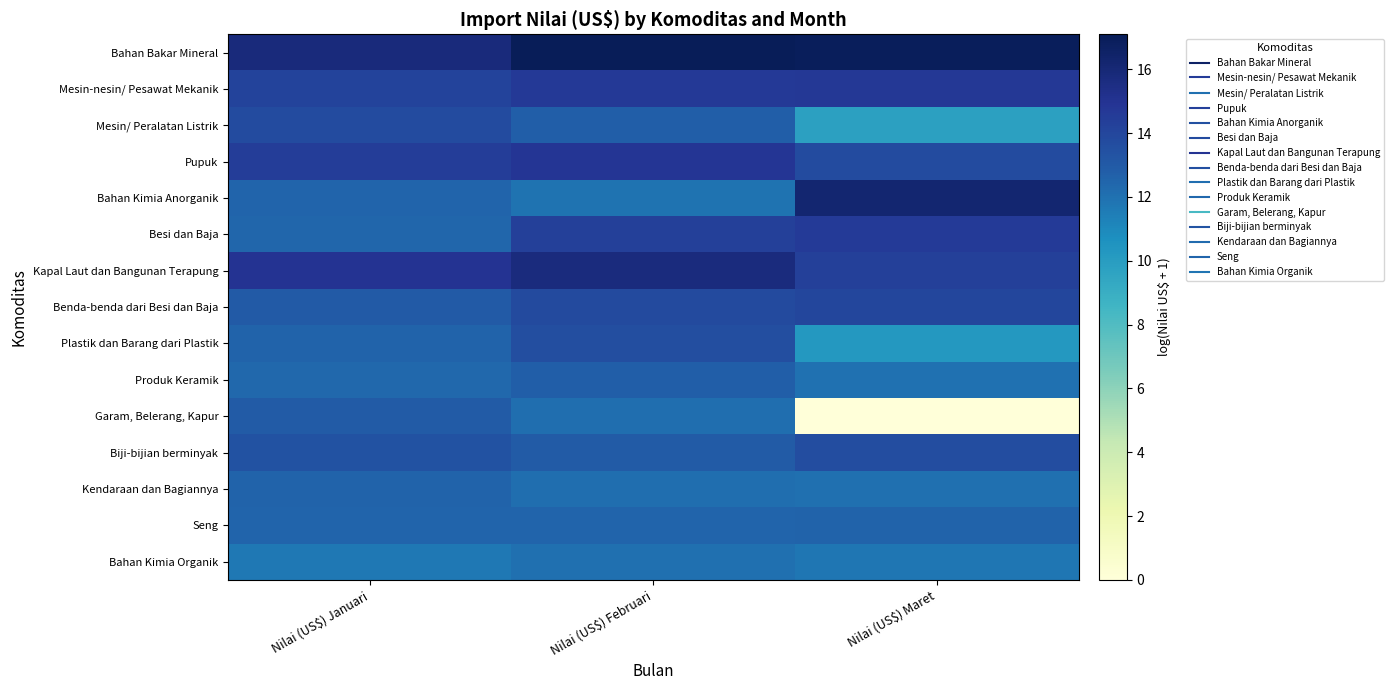

Reading right to left, transcribe all the data shown in this chart.

Bahan Bakar Mineral: Nilai (US$) Maret=16.9	Nilai (US$) Februari=17.1	Nilai (US$) Januari=15.8
Mesin-nesin/ Pesawat Mekanik: Nilai (US$) Maret=14.7	Nilai (US$) Februari=14.6	Nilai (US$) Januari=14.1
Mesin/ Peralatan Listrik: Nilai (US$) Maret=9.7	Nilai (US$) Februari=12.8	Nilai (US$) Januari=13.7
Pupuk: Nilai (US$) Maret=13.7	Nilai (US$) Februari=14.9	Nilai (US$) Januari=14.4
Bahan Kimia Anorganik: Nilai (US$) Maret=16.2	Nilai (US$) Februari=11.9	Nilai (US$) Januari=12.5
Besi dan Baja: Nilai (US$) Maret=14.6	Nilai (US$) Februari=14.3	Nilai (US$) Januari=12.4
Kapal Laut dan Bangunan Terapung: Nilai (US$) Maret=14.3	Nilai (US$) Februari=15.7	Nilai (US$) Januari=15.0
Benda-benda dari Besi dan Baja: Nilai (US$) Maret=14.0	Nilai (US$) Februari=13.8	Nilai (US$) Januari=13.0
Plastik dan Barang dari Plastik: Nilai (US$) Maret=10.3	Nilai (US$) Februari=13.6	Nilai (US$) Januari=12.6
Produk Keramik: Nilai (US$) Maret=12.0	Nilai (US$) Februari=12.8	Nilai (US$) Januari=12.4
Garam, Belerang, Kapur: Nilai (US$) Maret=0.0	Nilai (US$) Februari=12.1	Nilai (US$) Januari=12.9
Biji-bijian berminyak: Nilai (US$) Maret=13.7	Nilai (US$) Februari=12.9	Nilai (US$) Januari=13.4
Kendaraan dan Bagiannya: Nilai (US$) Maret=12.1	Nilai (US$) Februari=12.1	Nilai (US$) Januari=12.6
Seng: Nilai (US$) Maret=12.6	Nilai (US$) Februari=12.5	Nilai (US$) Januari=12.5
Bahan Kimia Organik: Nilai (US$) Maret=11.8	Nilai (US$) Februari=12.1	Nilai (US$) Januari=11.7